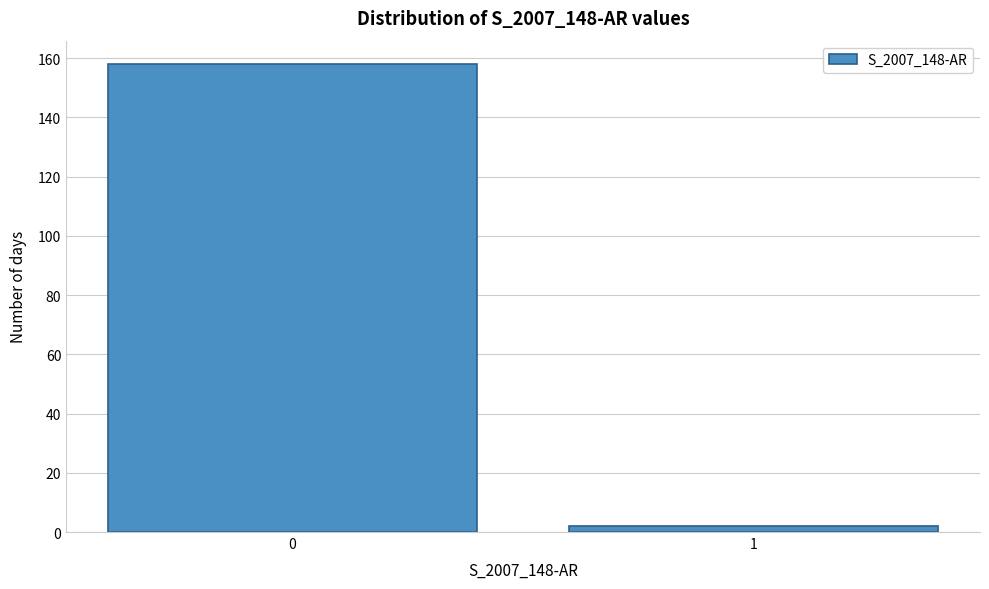

Reading left to right, list all the values displayed in this chart.

0=158	1=2